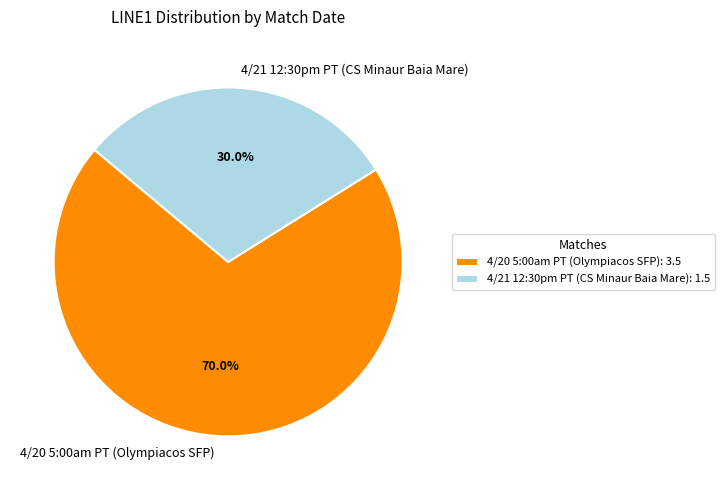

Rank the categories by value from lowest to highest.

4/21 12:30pm PT (CS Minaur Baia Mare), 4/20 5:00am PT (Olympiacos SFP)